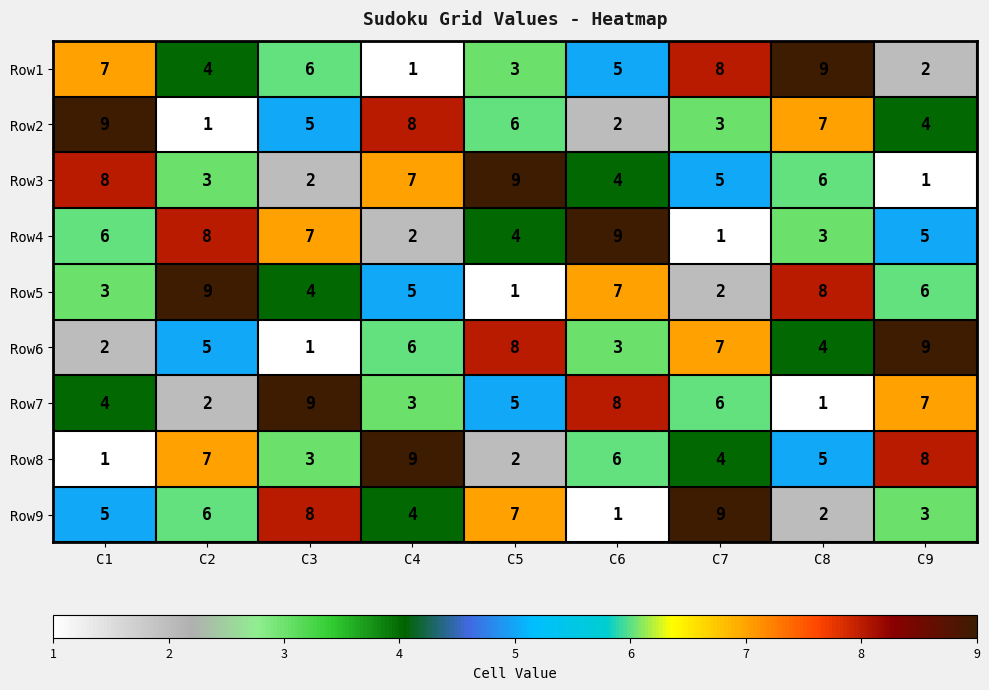

Rank the series at C4 from highest to lowest value.

Row8, Row2, Row3, Row6, Row5, Row9, Row7, Row4, Row1